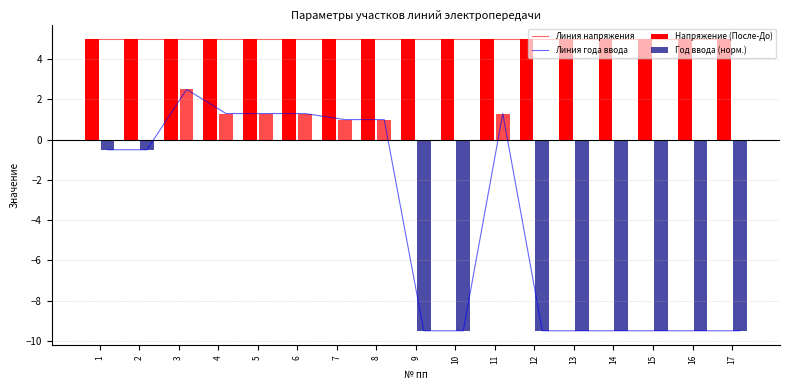

Read the Линия напряжения value at 14.

5.0